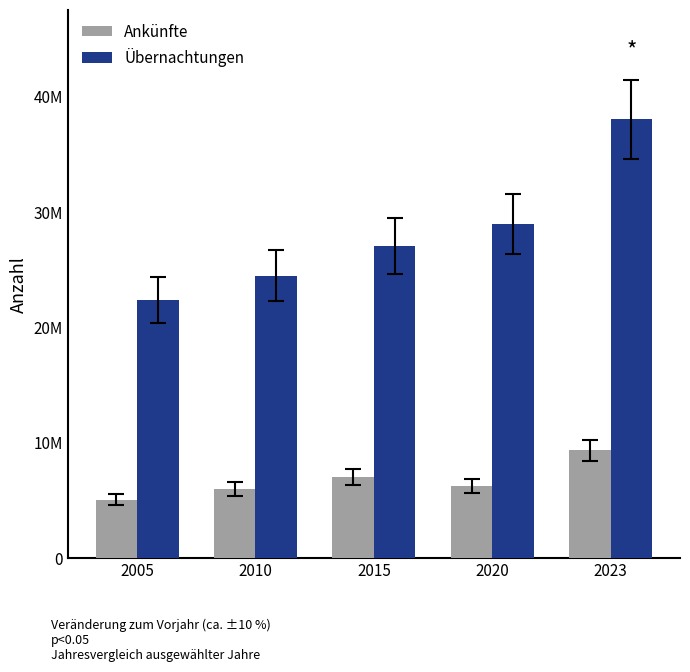

What is the smallest value displayed?

5057687